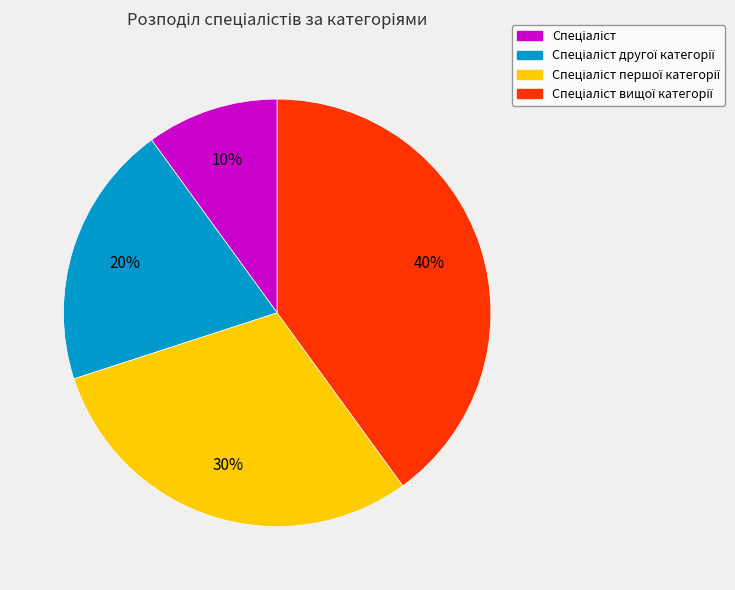

Is there any slice that represents more than half of the pie?

No